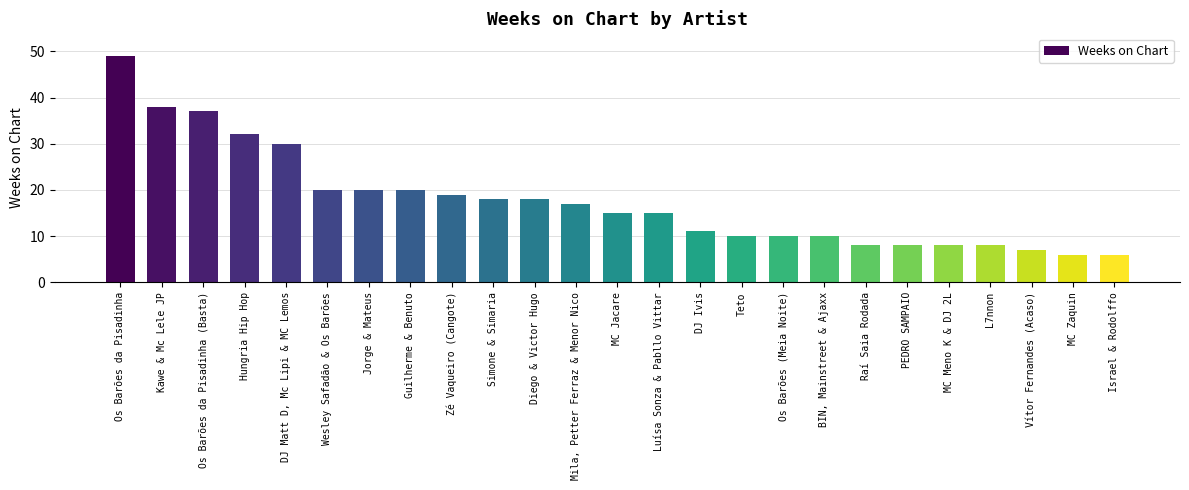

Reading left to right, what are all the values shown in this chart?

49	38	37	32	30	20	20	20	19	18	18	17	15	15	11	10	10	10	8	8	8	8	7	6	6